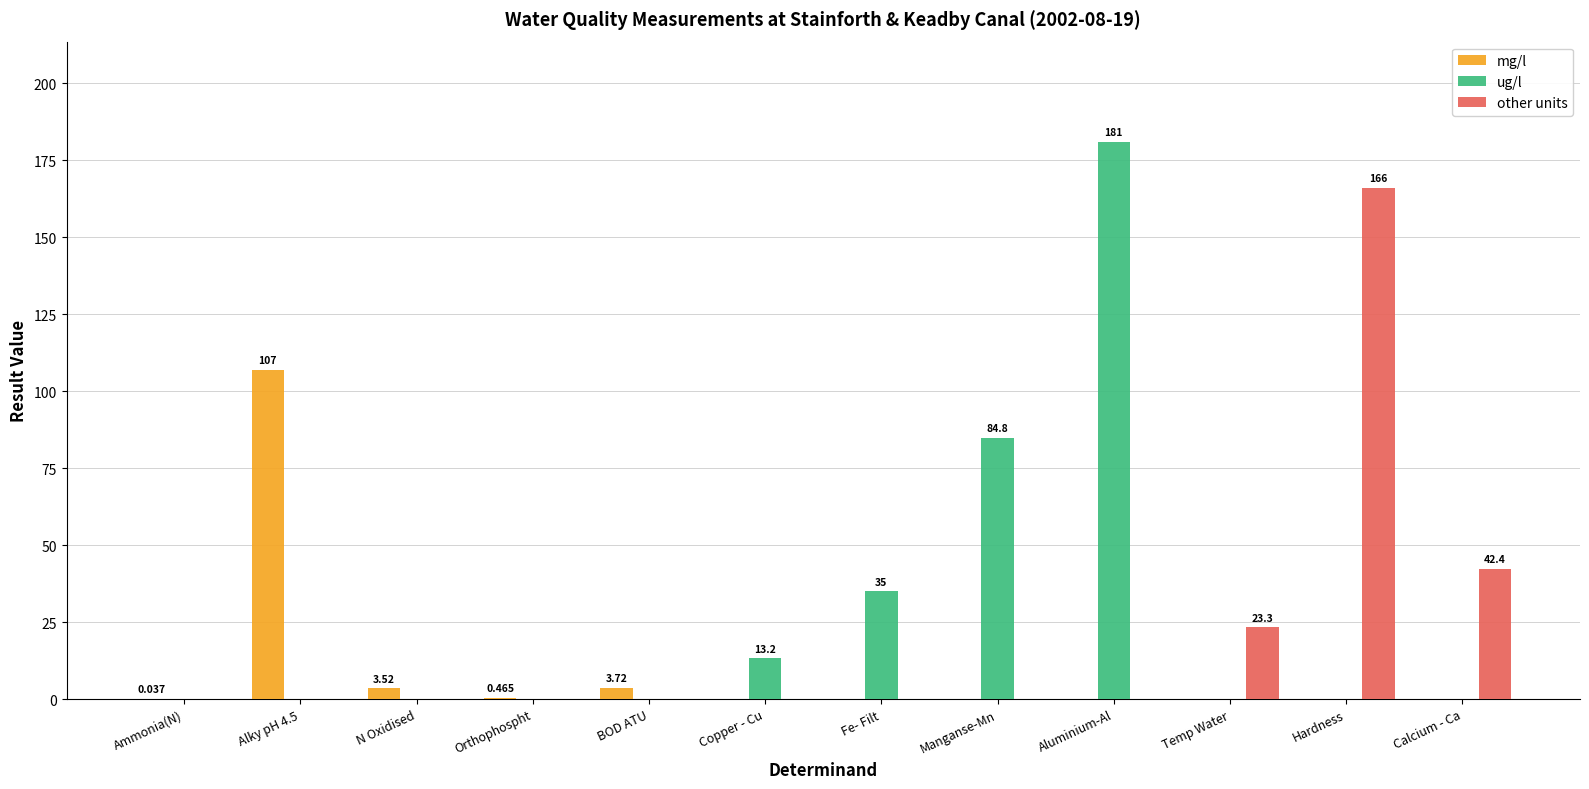

Which series has the largest range (max minus min)?

ug/l